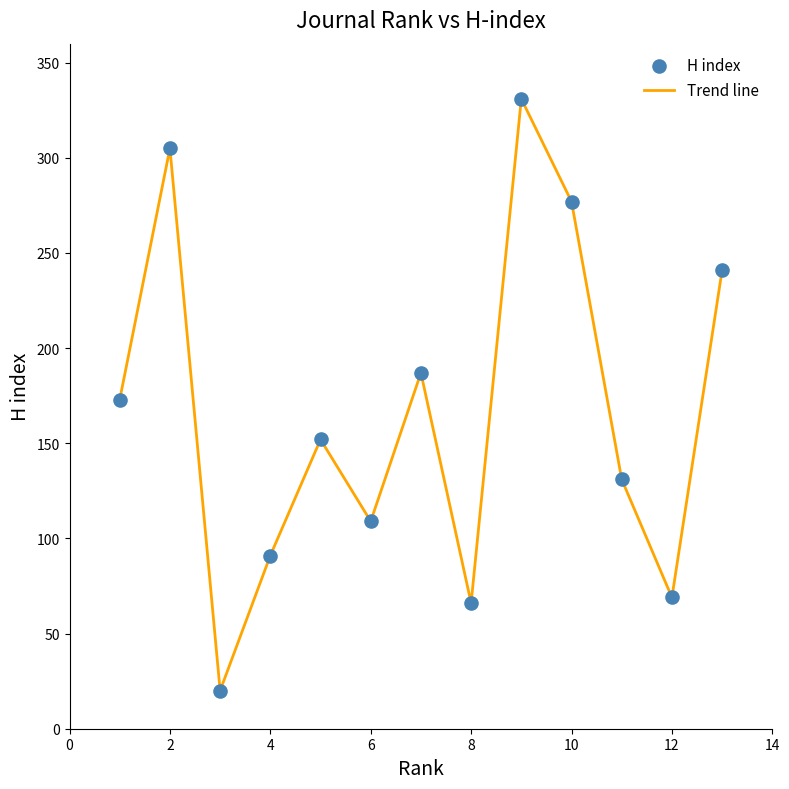

What is the greatest value displayed?

331